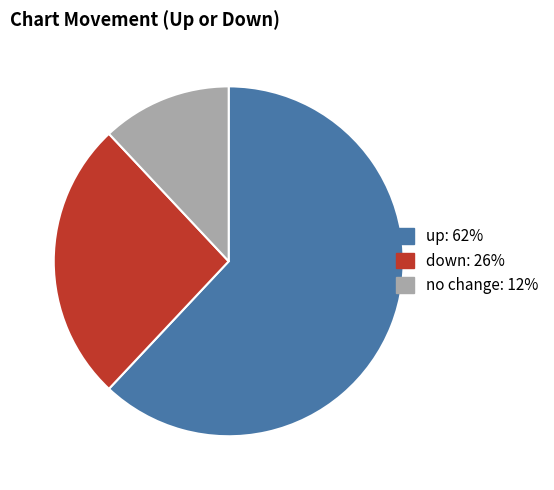

True or false: down accounts for 26% of the total.

True